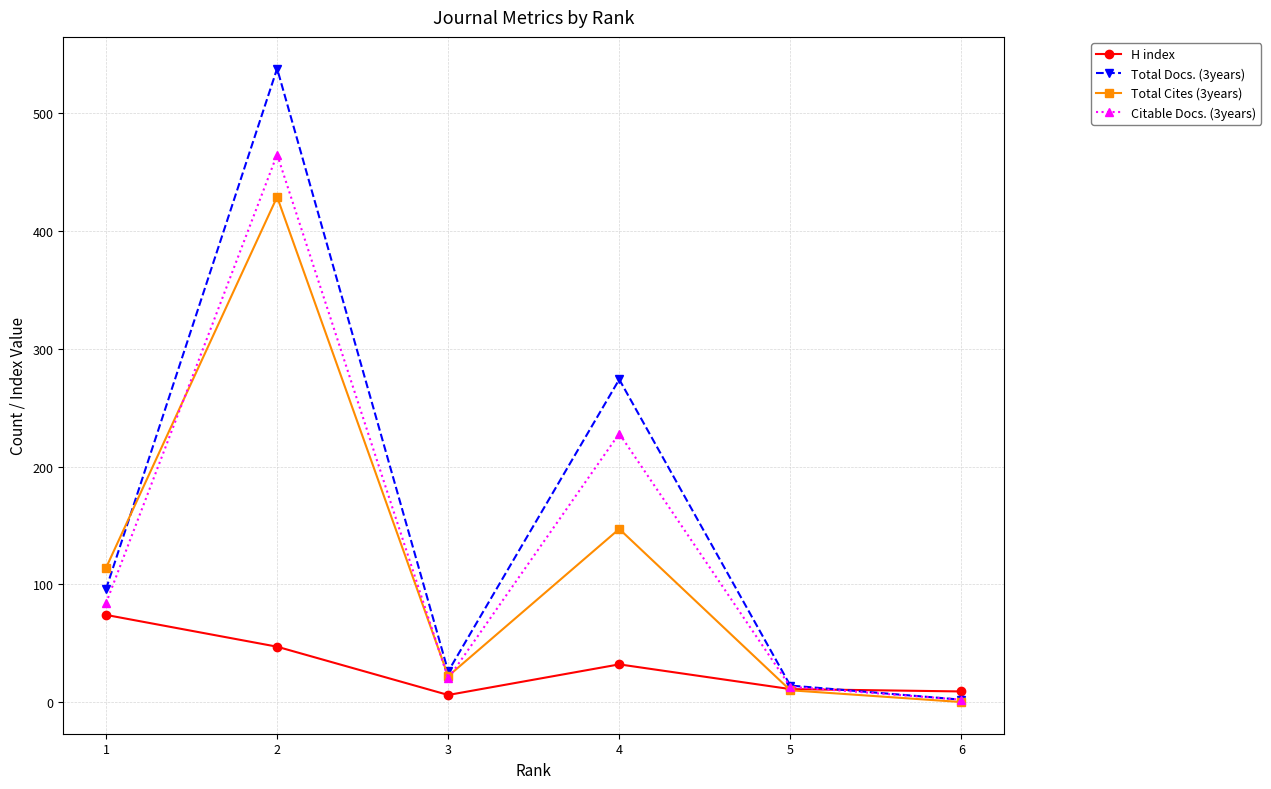

Which series has the largest total across all categories?

Total Docs. (3years)